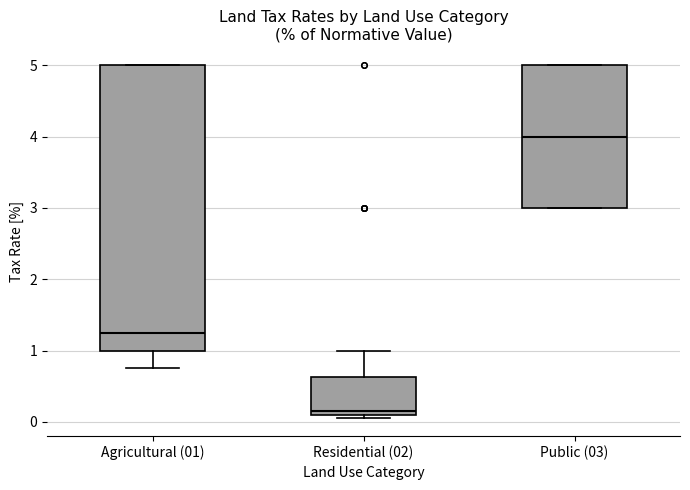

Where is the lower edge of the box for Public (03) on the y-axis? The values are not printed on the chart, so give them approximately, as read against the axis.

3.0